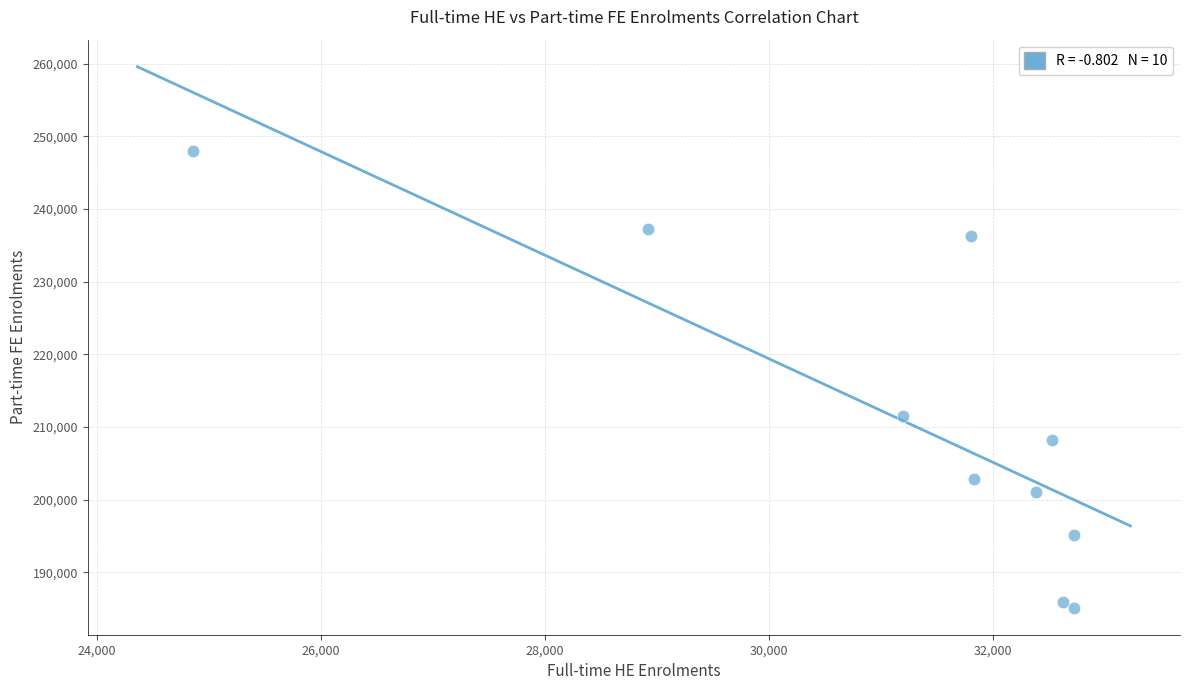

What Y value in the scatter plot is closest to 216549?

211452